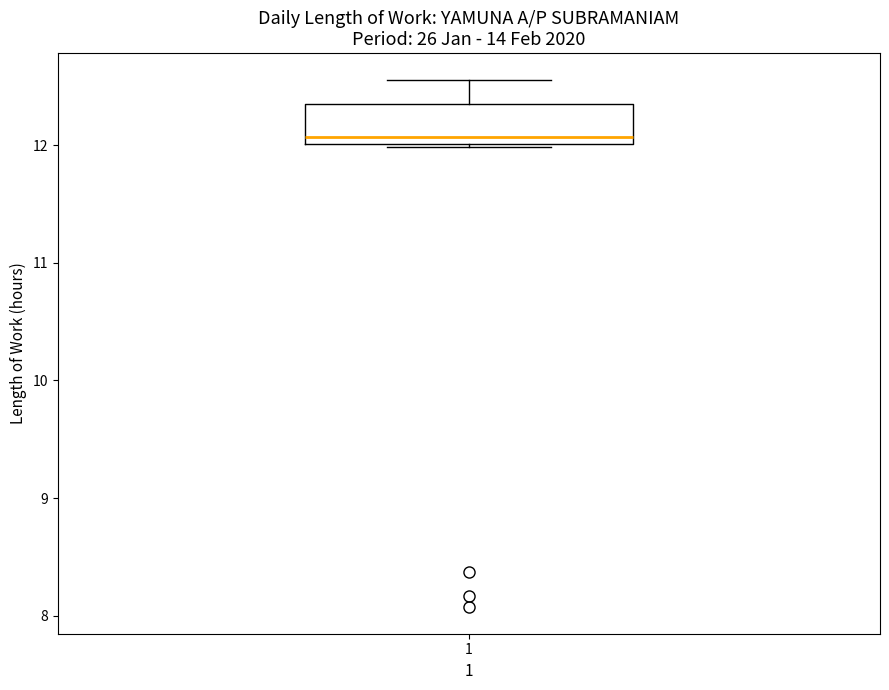

Where is the upper edge of the box at x = 1 on the y-axis? The values are not printed on the chart, so give them approximately, as read against the axis.

12.4